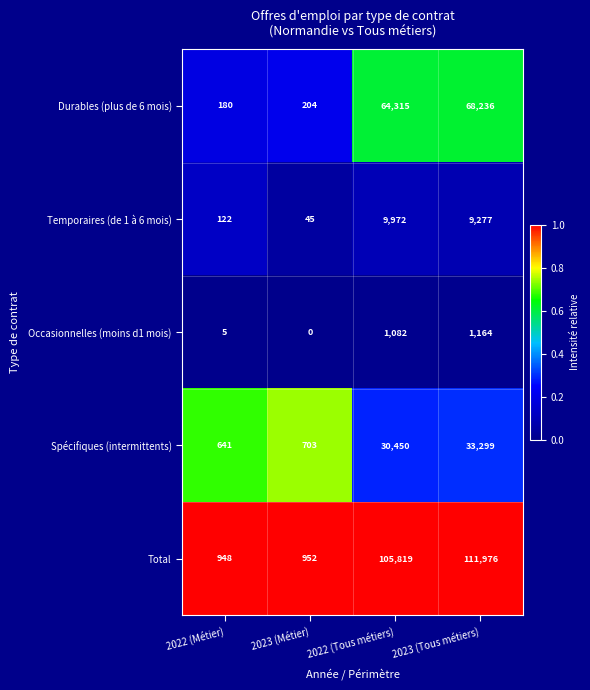

The value of Durables (plus de 6 mois) at 2022 (Métier) is 180. True or false?

True